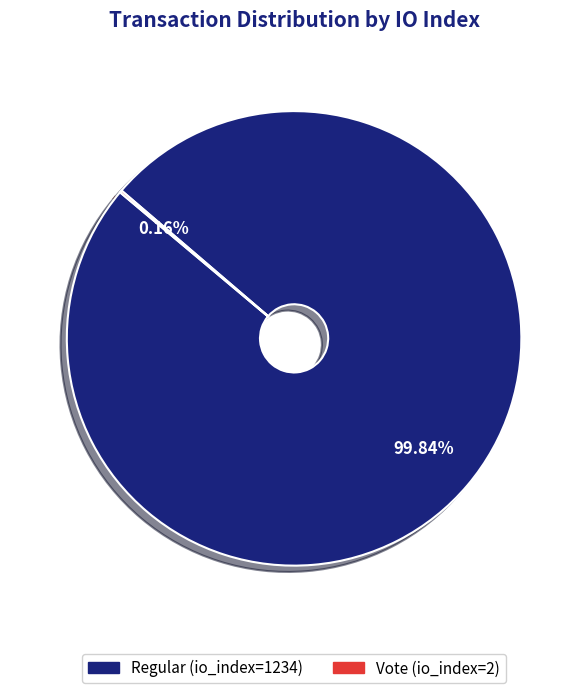

Which category accounts for the majority?

Regular (io_index=1234)